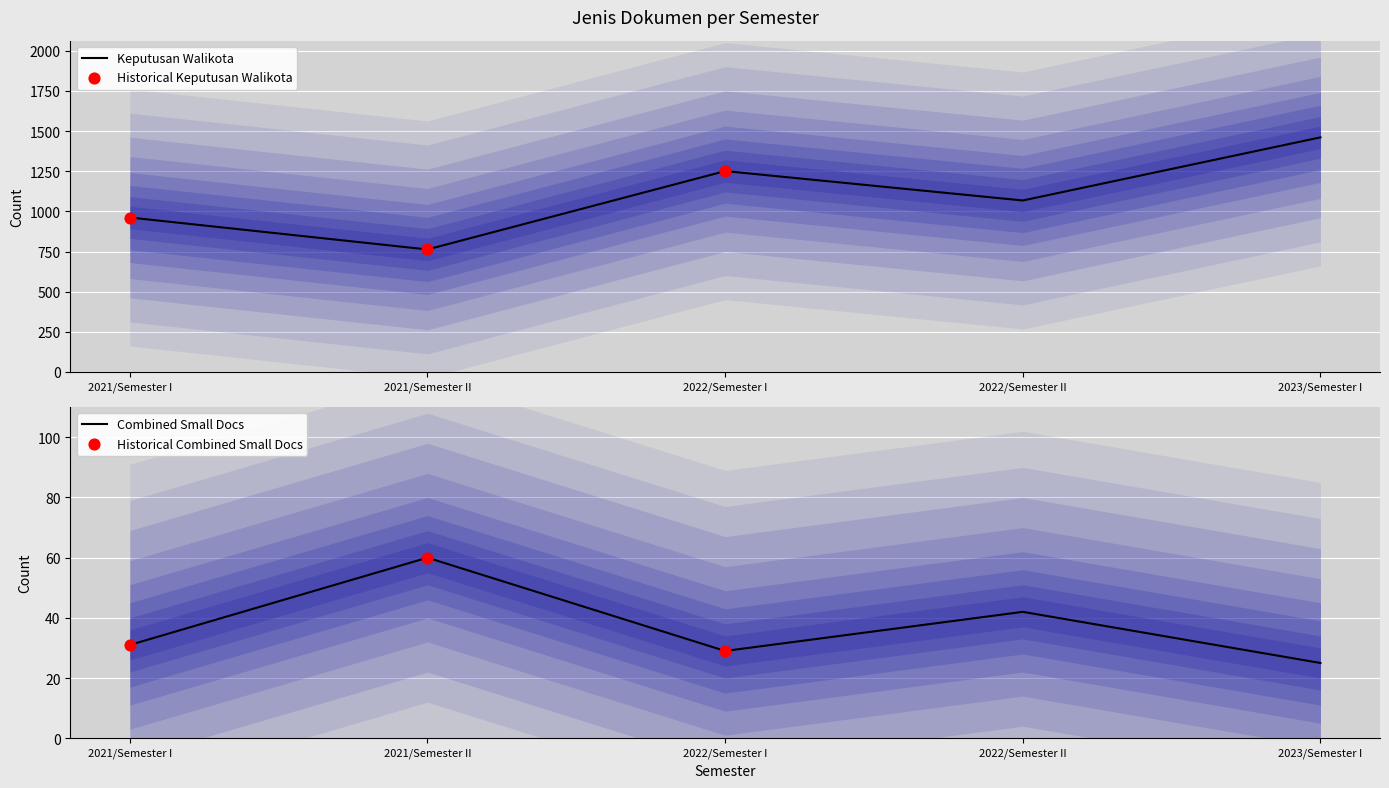

Where is Keputusan Walikota nearest to the value 1112?

2022/Semester II